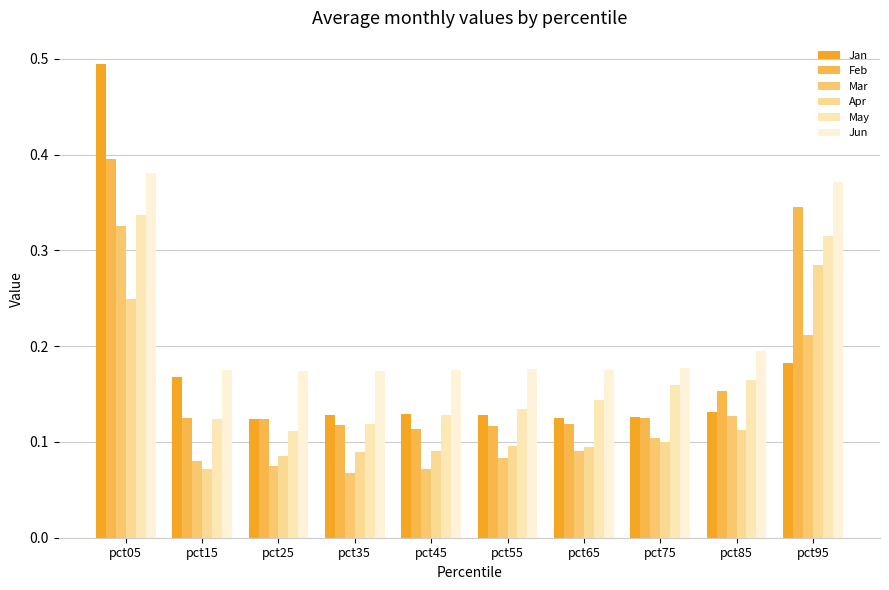

At which category does the chart reach its minimum across all series?

pct35